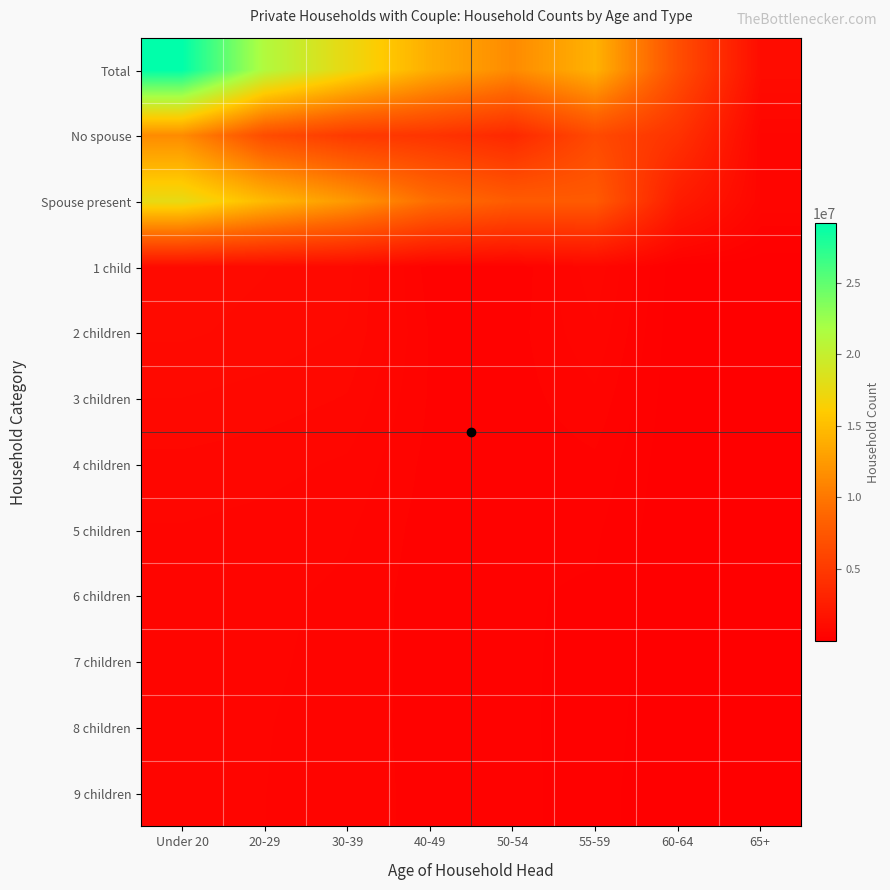

Reading left to right, transcribe all the data shown in this chart.

Total: Under 20=29135873	20-29=21296147	30-39=17434678	40-49=13843668	50-54=11388559	55-59=14182318	60-64=6761856	65+=1112364
No spouse: Under 20=11452538	20-29=6593939	30-39=5037588	40-49=4532787	50-54=3511170	55-59=6378659	60-64=4339526	65+=551692
Spouse present: Under 20=17683335	20-29=14702208	30-39=12397090	40-49=9310881	50-54=7877389	55-59=7803659	60-64=2422330	65+=560672
1 child: Under 20=982064	20-29=921876	30-39=839388	40-49=285575	50-54=244937	55-59=656886	60-64=22598	65+=5242
2 children: Under 20=934518	20-29=877241	30-39=794340	40-49=339113	50-54=292450	55-59=556302	60-64=19985	65+=6423
3 children: Under 20=800550	20-29=752747	30-39=678564	40-49=333229	50-54=288351	55-59=434220	60-64=16193	65+=6290
4 children: Under 20=654979	20-29=616956	30-39=553843	40-49=308037	50-54=267647	55-59=320703	60-64=12996	65+=5705
5 children: Under 20=564652	20-29=532534	30-39=476395	40-49=289730	50-54=252831	55-59=252801	60-64=11028	65+=5186
6 children: Under 20=515473	20-29=486910	30-39=434967	40-49=278236	50-54=244206	55-59=218169	60-64=10250	65+=5078
7 children: Under 20=504382	20-29=477326	30-39=425569	40-49=282500	50-54=249266	55-59=204237	60-64=10161	65+=5340
8 children: Under 20=491920	20-29=465630	30-39=414377	40-49=289724	50-54=257434	55-59=185533	60-64=10351	65+=5516
9 children: Under 20=487690	20-29=461448	30-39=409500	40-49=303341	50-54=270922	55-59=168118	60-64=10610	65+=6028